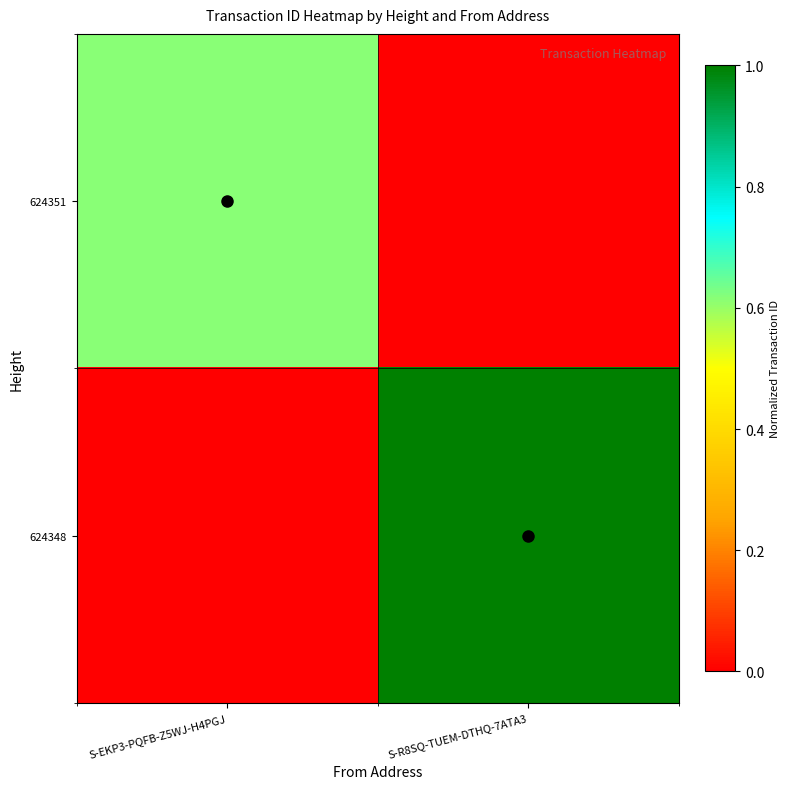

At which category is the sum across all series the highest?

S-R8SQ-TUEM-DTHQ-7ATA3